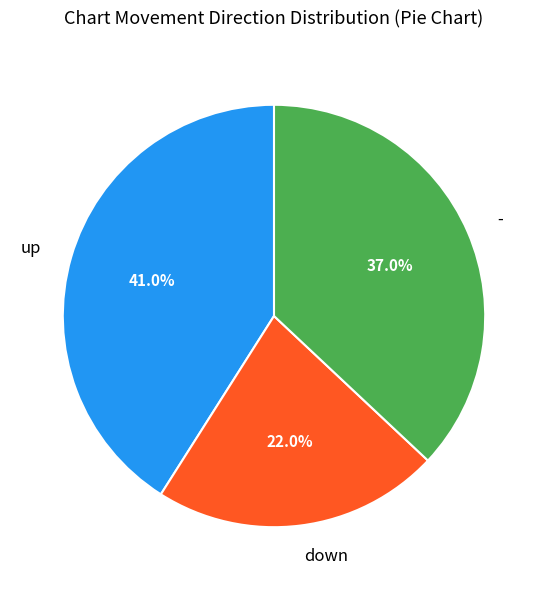

How many slices are in this pie chart?

3